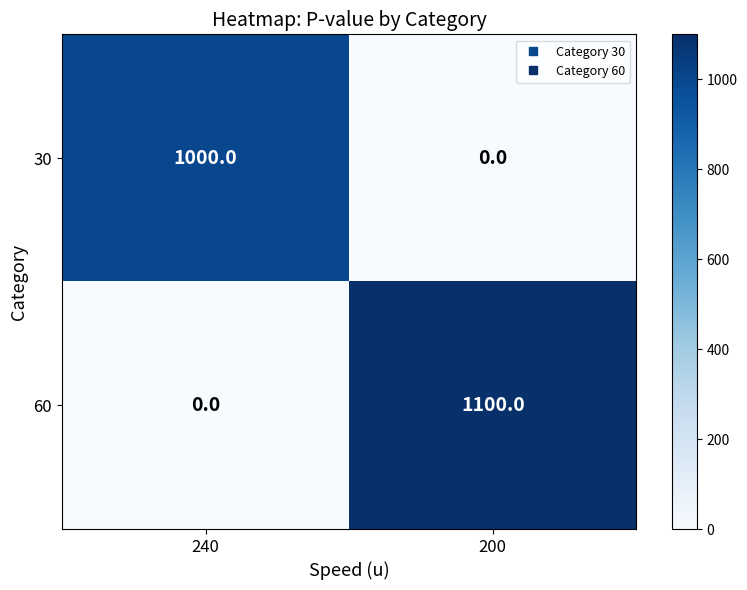

Rank the series by their average value, from lowest to highest.

30, 60